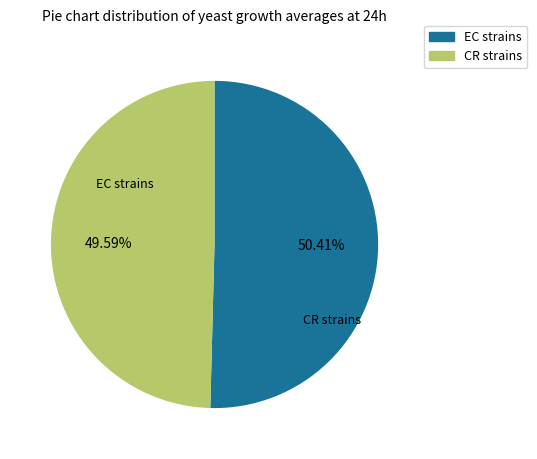

Is there any slice that represents more than half of the pie?

Yes